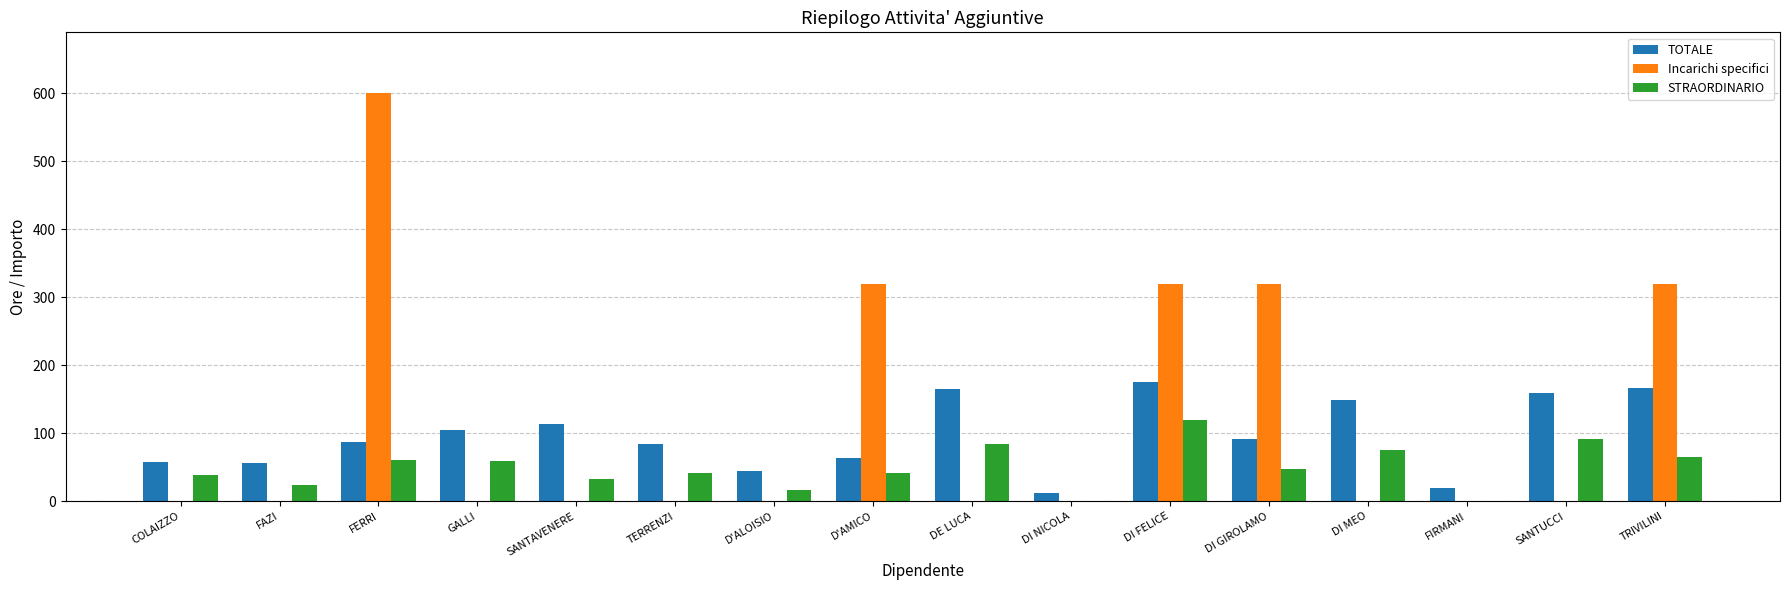

At which category does the chart reach its peak across all series?

FERRI